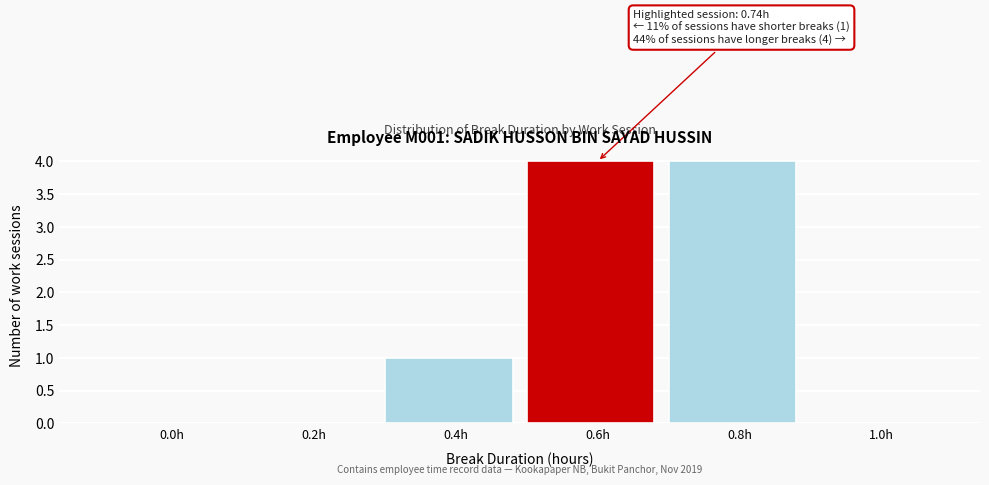

Reading right to left, what are all the values shown in this chart?

1.0h=0	0.8h=4	0.6h=4	0.4h=1	0.2h=0	0.0h=0